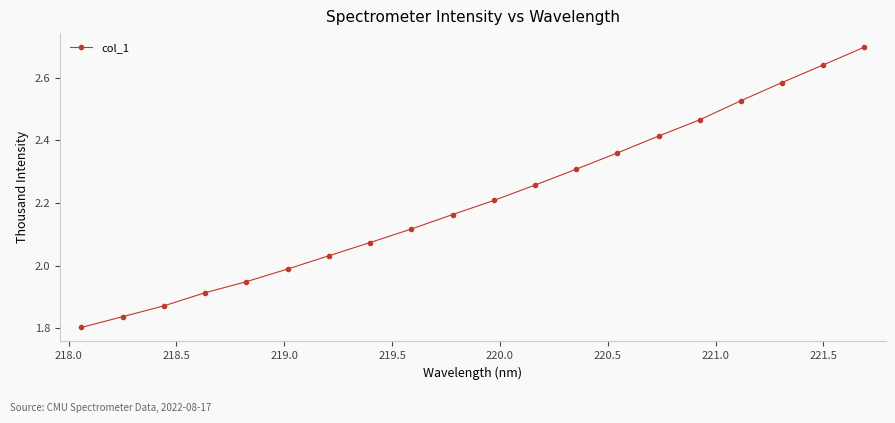

What is the sum of all values?

44.2